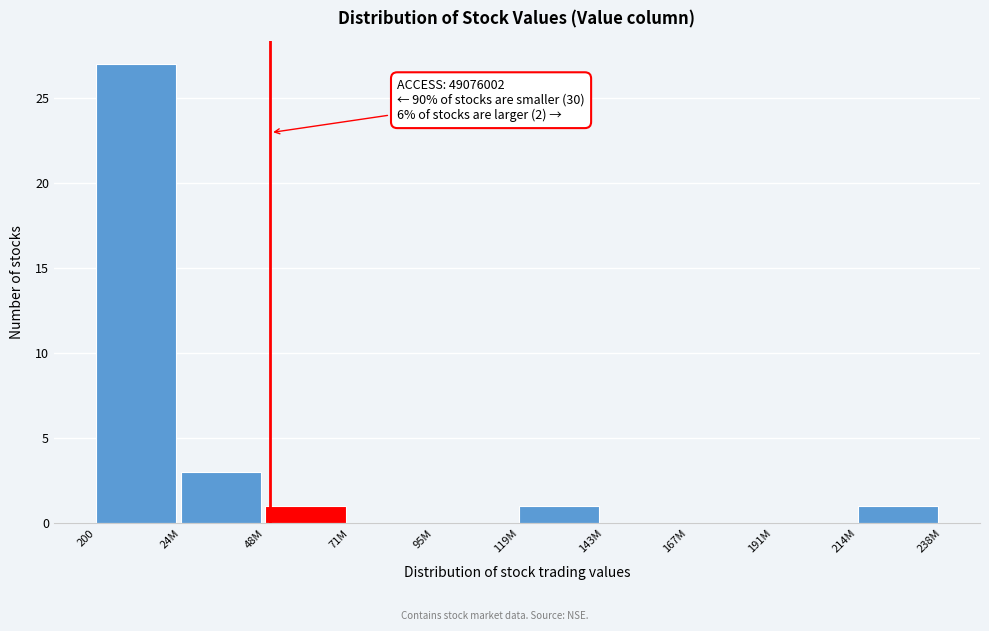

Reading left to right, transcribe all the data shown in this chart.

200=27	24M=3	48M=1	71M=0	95M=0	119M=1	143M=0	167M=0	191M=0	214M=1